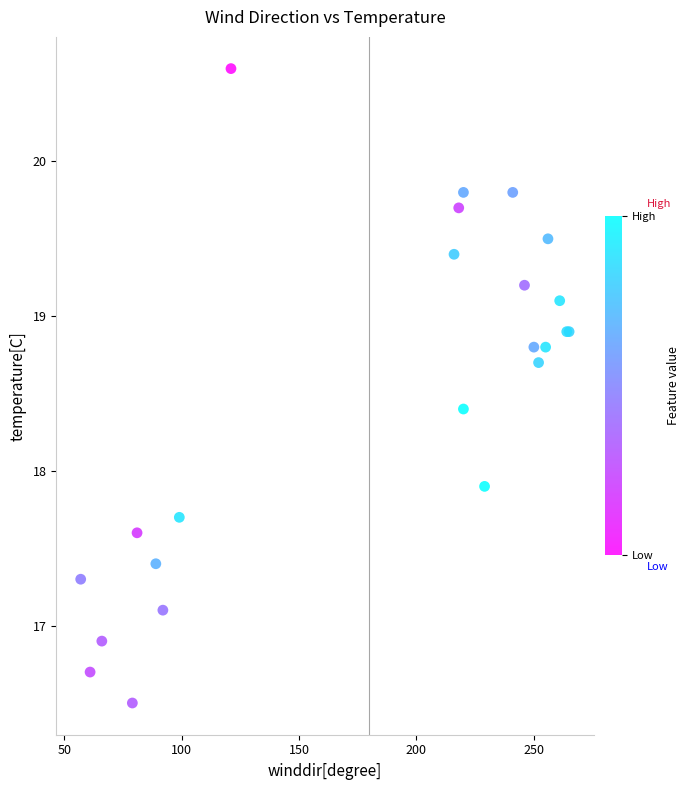

What Y value in the scatter plot is closest to 18?

17.9